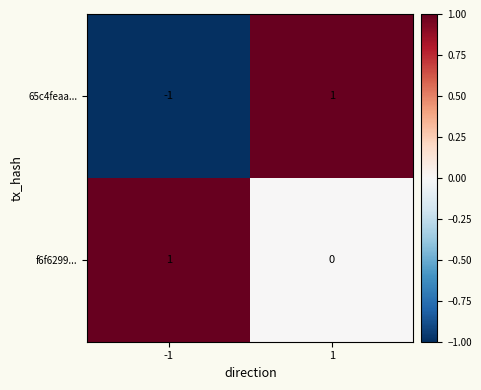

At which category is the sum across all series the highest?

1